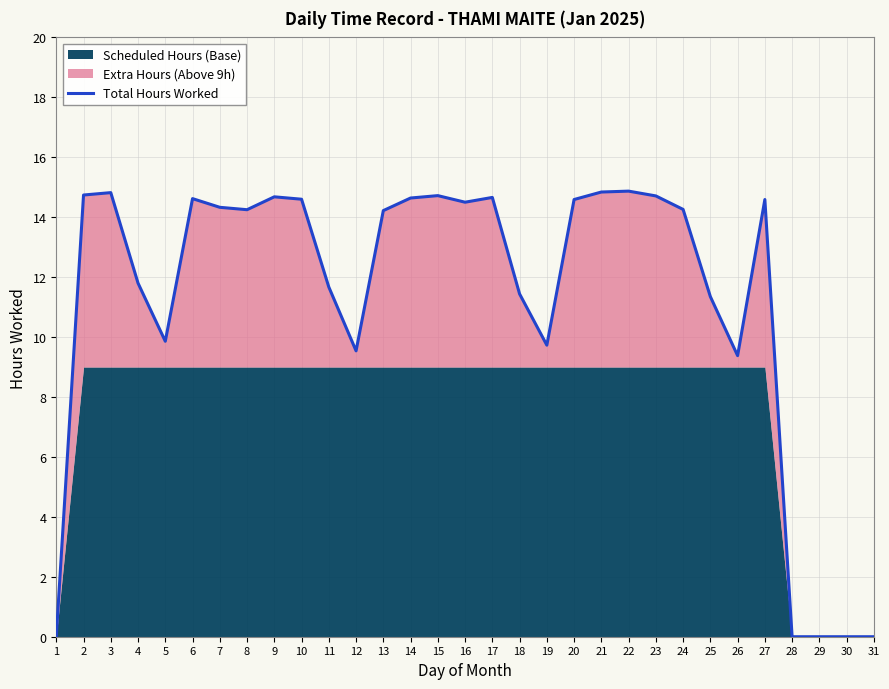

Which label corresponds to the largest value in the chart?

22